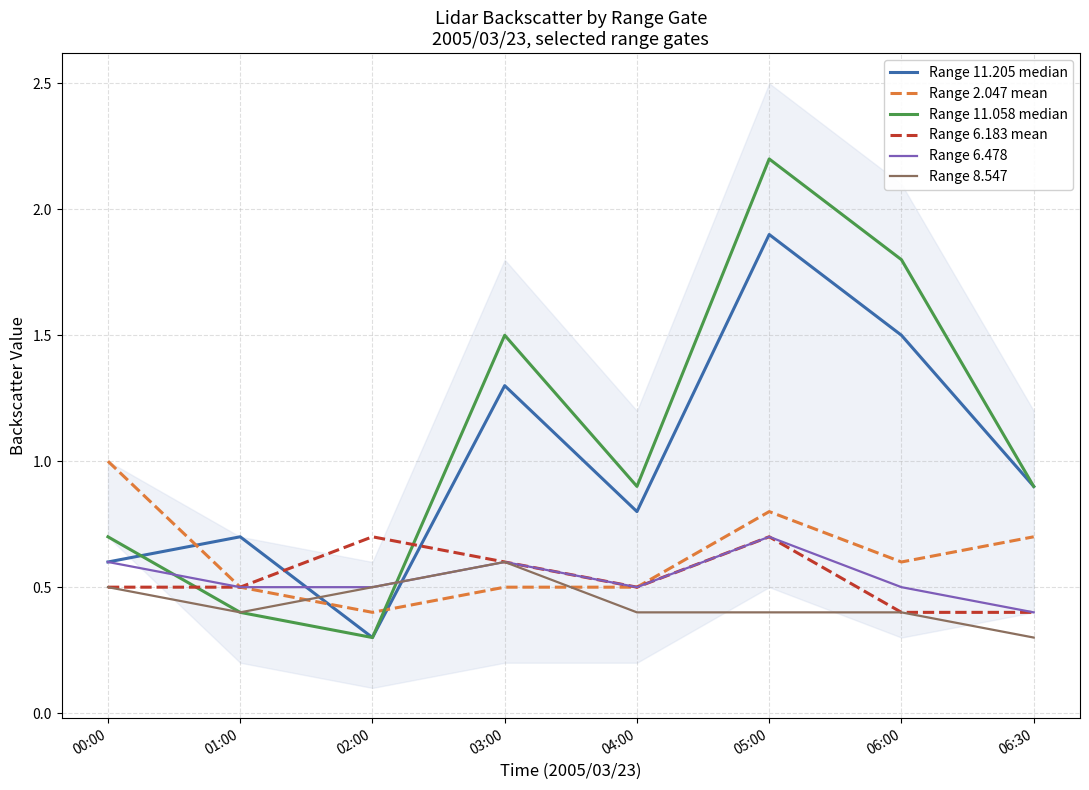

What are all the series names shown in the legend?

Range 11.205 median, Range 2.047 mean, Range 11.058 median, Range 6.183 mean, Range 6.478, Range 8.547